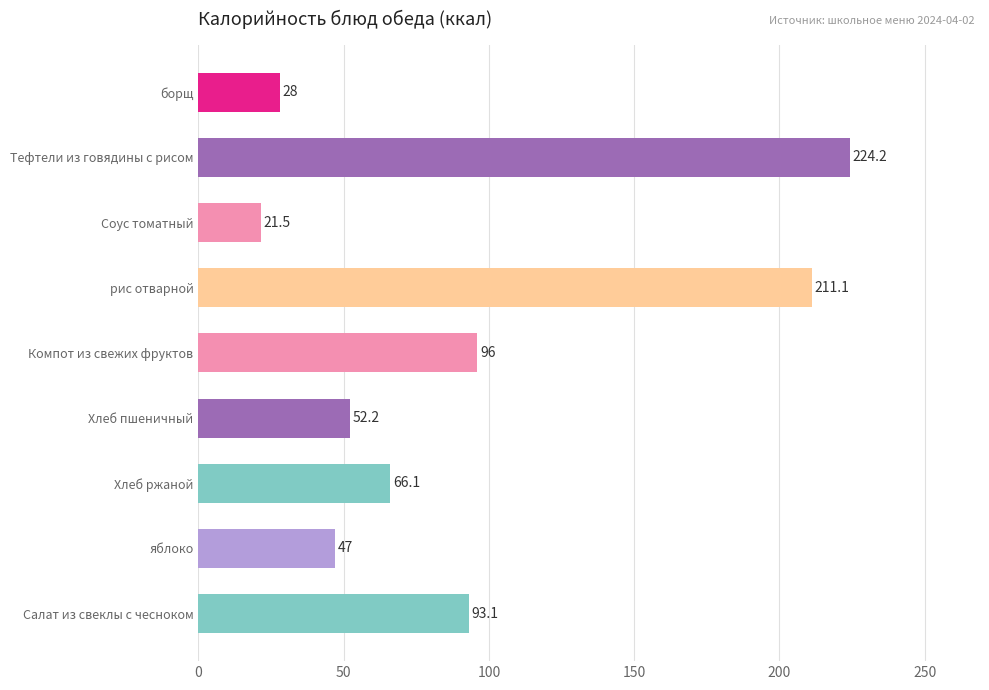

At which label is the value closest to 122?

Компот из свежих фруктов